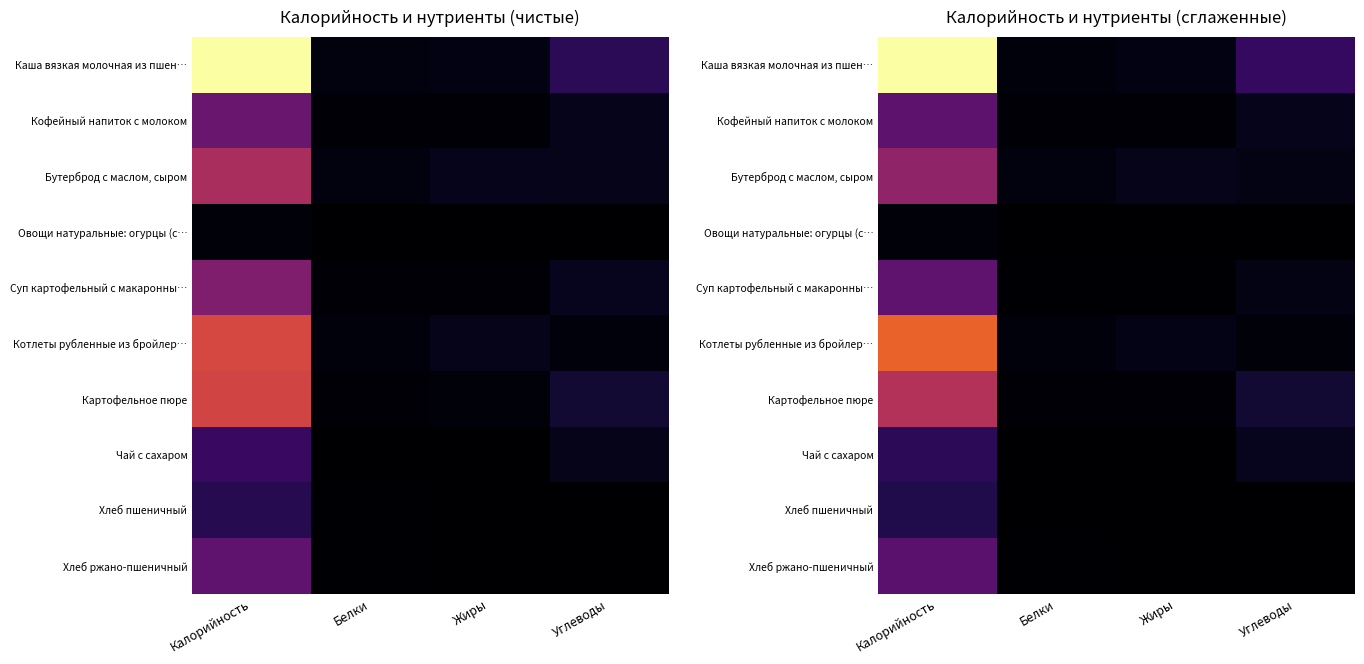

At which label does Суп картофельный с макаронны… first exceed 13?

Калорийность